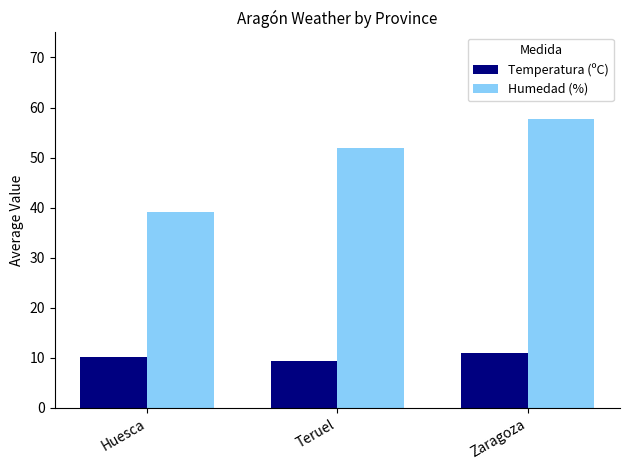

The value of Temperatura (ºC) at Huesca is 16.8. True or false?

False